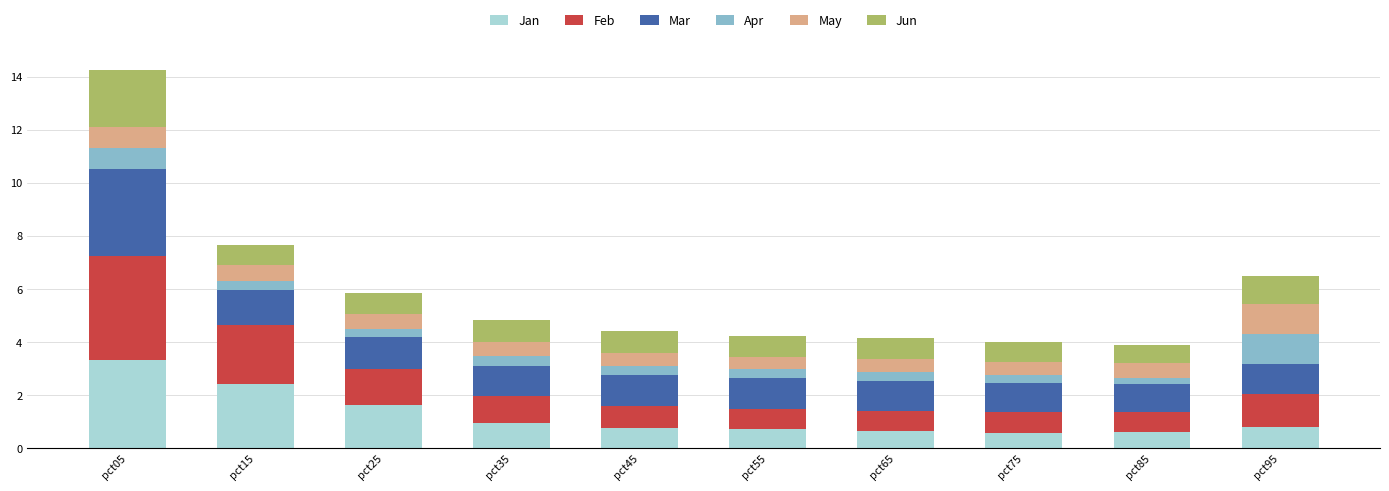

What is the average value of the Jan series?

1.2